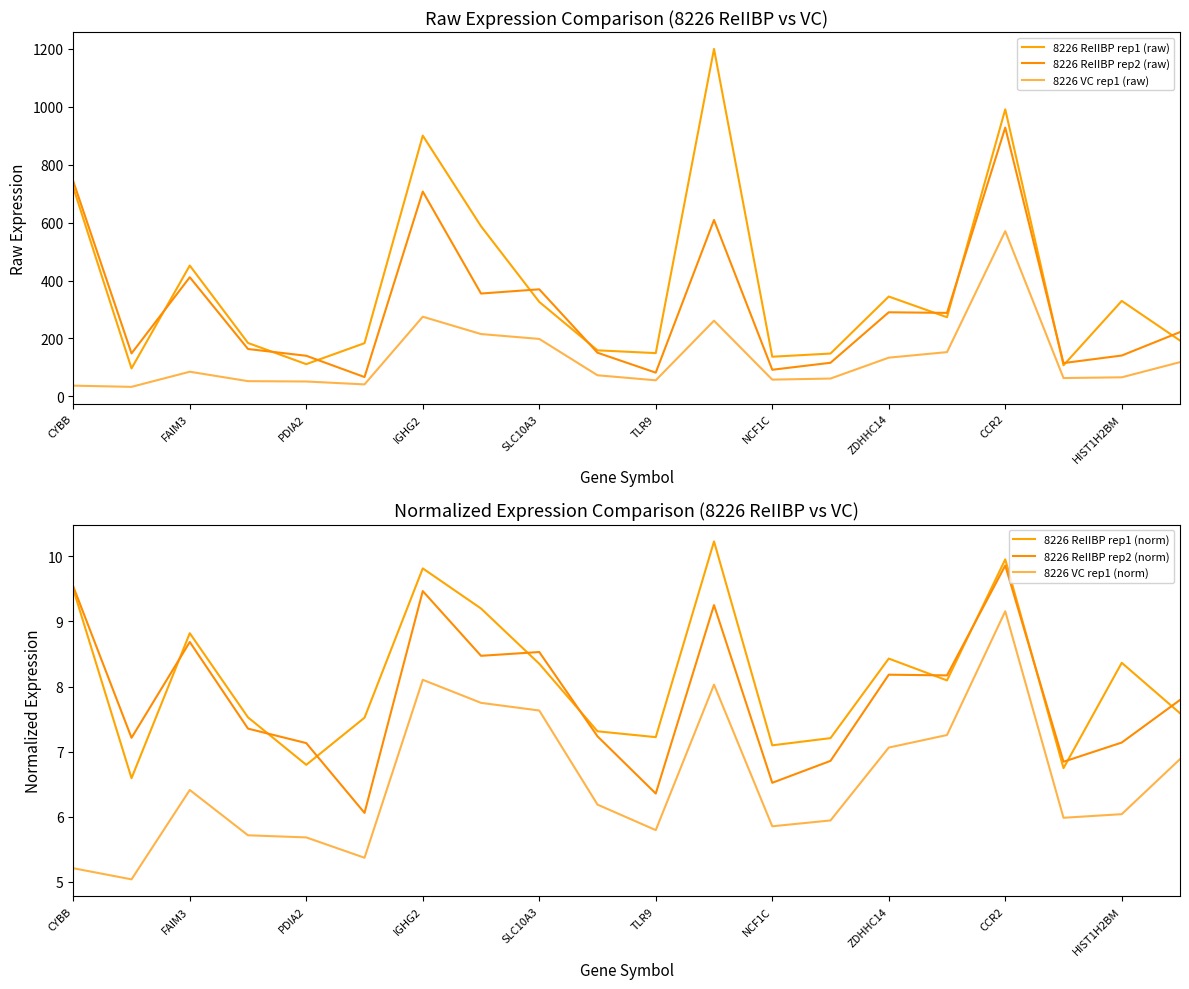

What is the difference between the maximum and minimum values in the 8226 ReIIBP rep2 (norm) series?

3.8